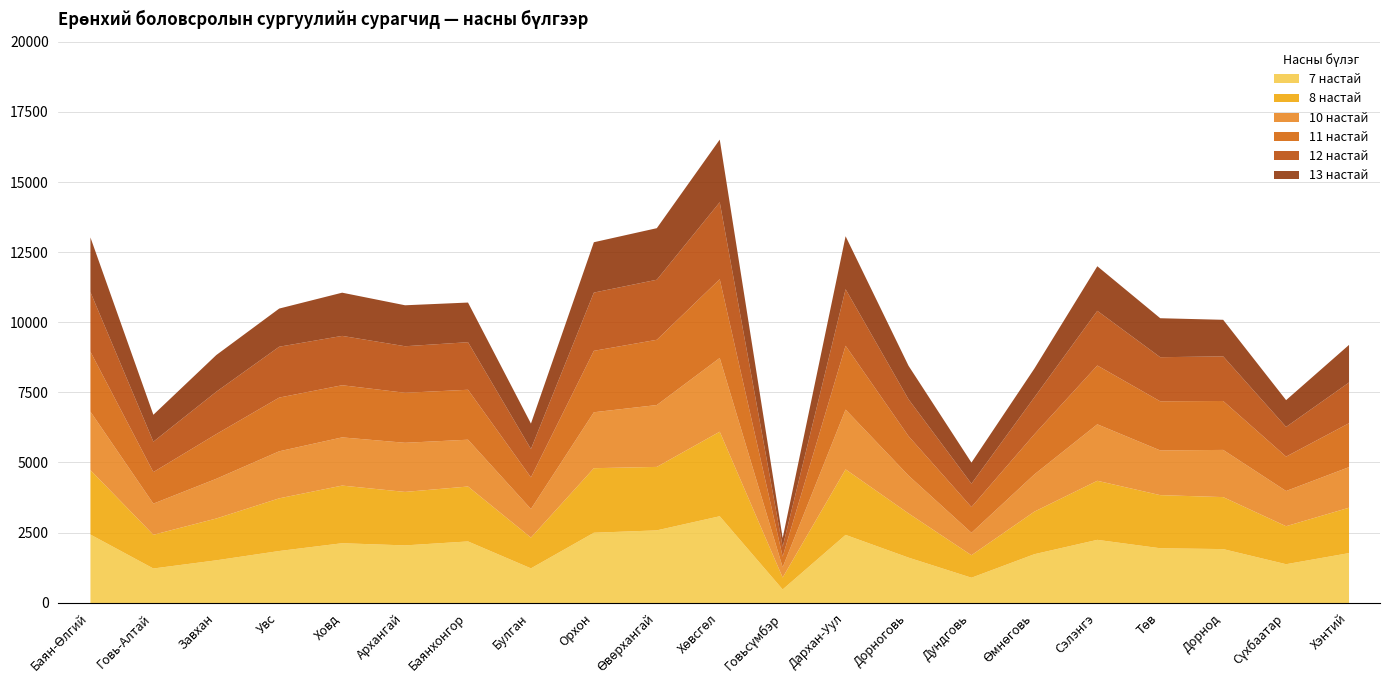

The value of 7 настай at Хэнтий is 1785. True or false?

True